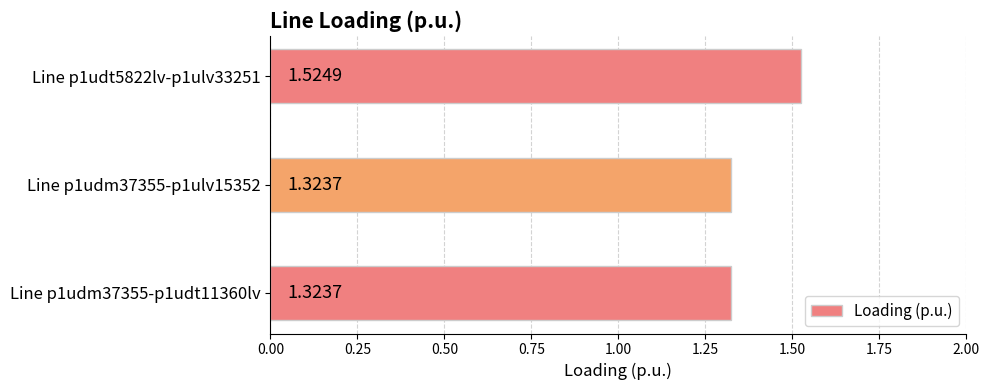

Which has a higher value, Line p1udm37355-p1ulv15352 or Line p1udt5822lv-p1ulv33251?

Line p1udt5822lv-p1ulv33251